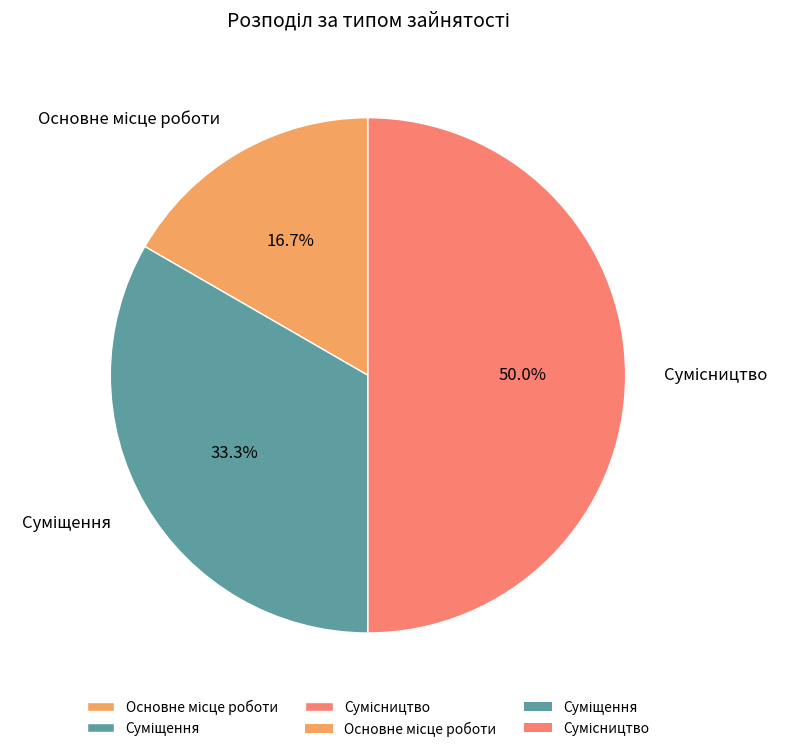

How many segments does this pie chart have?

3